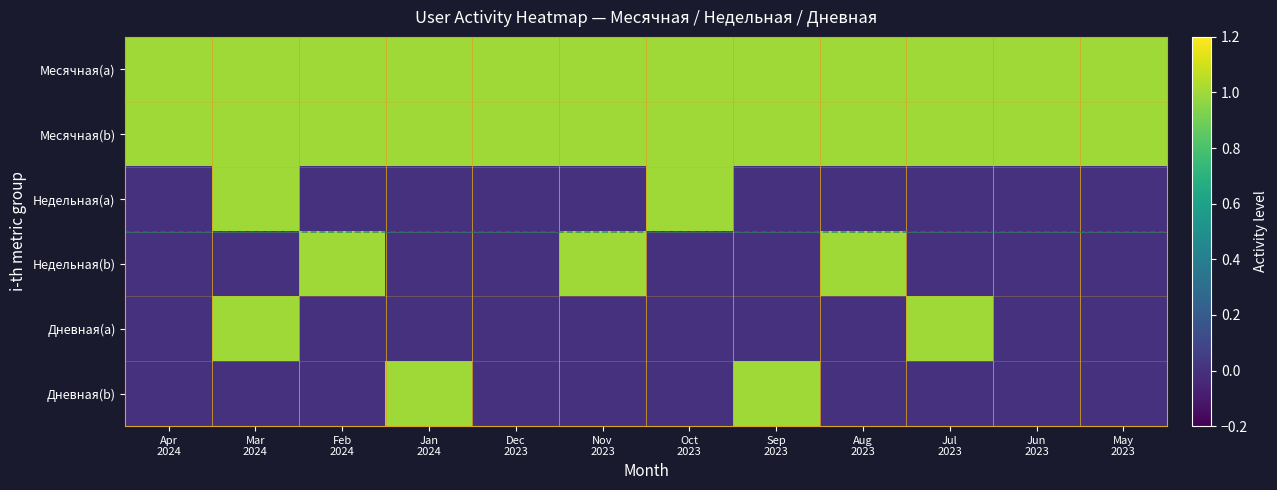

What is the total value across all series at Sep
2023?

3